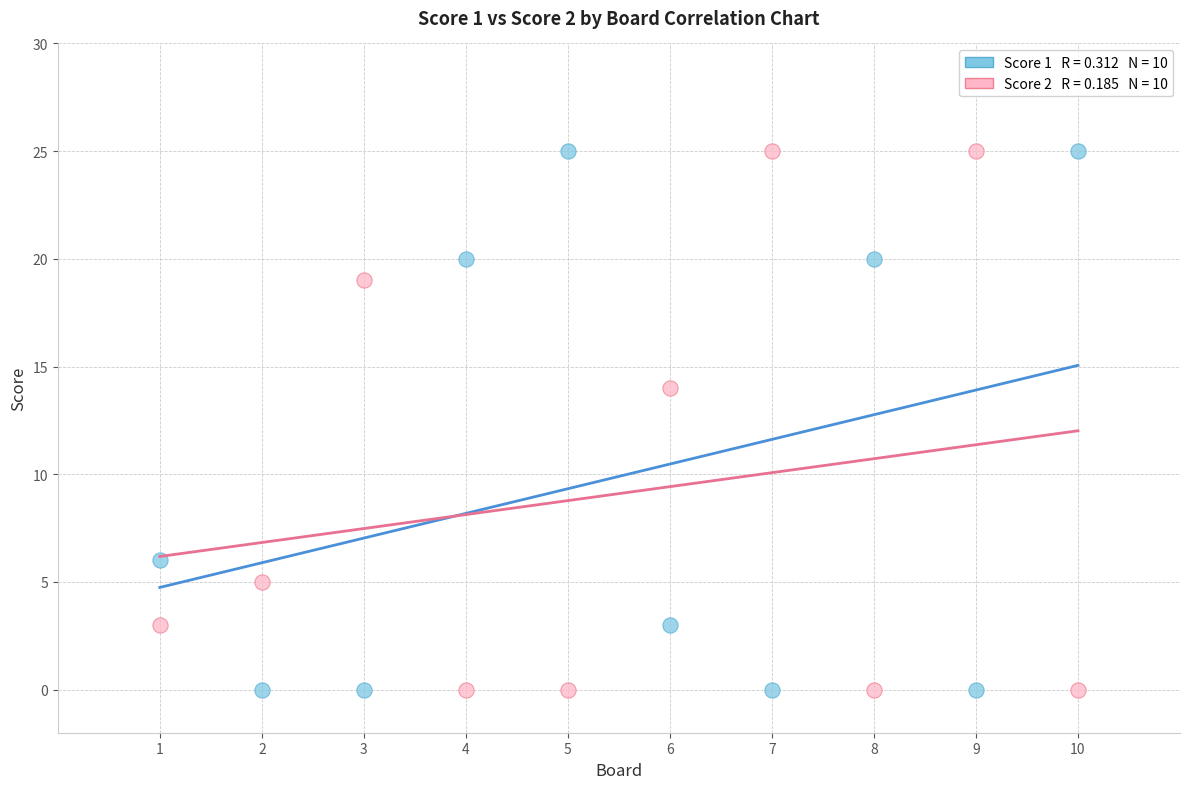

Across all data points, what is the range of X values (max minus min)?

9